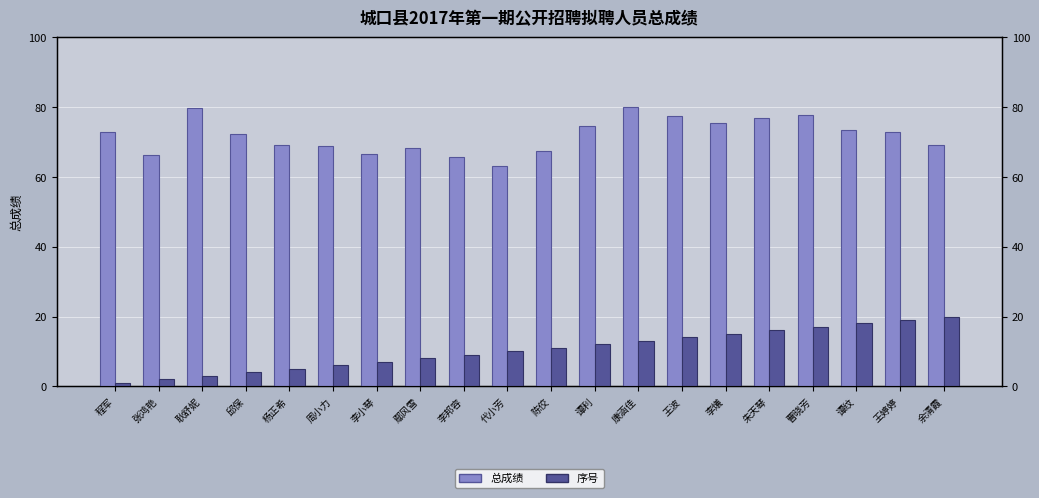

Between 张鸿艳 and 代小芳, which series saw the biggest shift?

序号